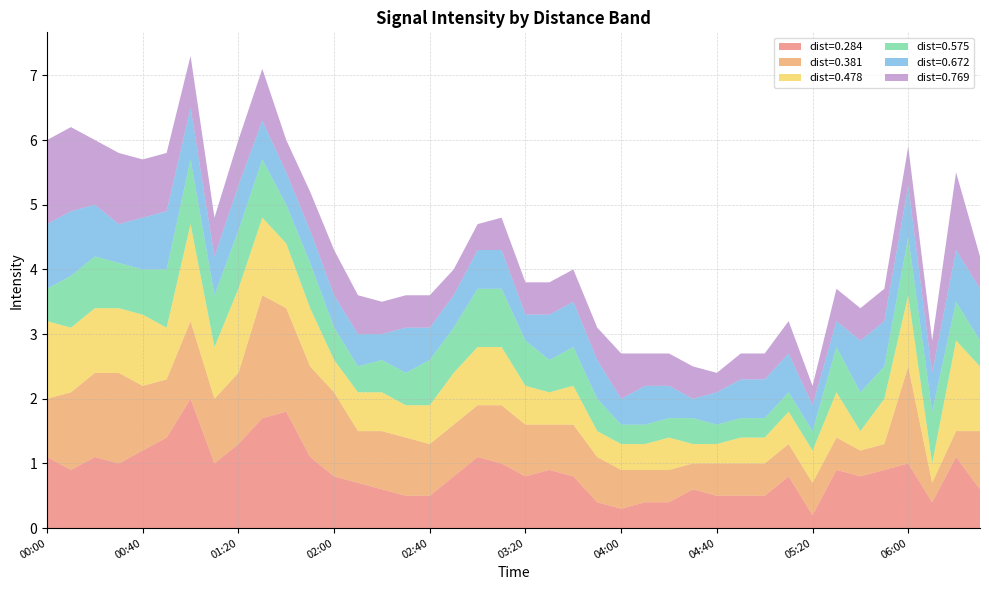

Reading left to right, transcribe all the data shown in this chart.

0.284: 1.1	0.9	1.1	1.0	1.2	1.4	2.0	1.0	1.3	1.7	1.8	1.1	0.8	0.7	0.6	0.5	0.5	0.8	1.1	1.0	0.8	0.9	0.8	0.4	0.3	0.4	0.4	0.6	0.5	0.5	0.5	0.8	0.2	0.9	0.8	0.9	1.0	0.4	1.1	0.6
0.381: 0.9	1.2	1.3	1.4	1.0	0.9	1.2	1.0	1.1	1.9	1.6	1.4	1.3	0.8	0.9	0.9	0.8	0.8	0.8	0.9	0.8	0.7	0.8	0.7	0.6	0.5	0.5	0.4	0.5	0.5	0.5	0.5	0.5	0.5	0.4	0.4	1.5	0.3	0.4	0.9
0.478: 1.2	1.0	1.0	1.0	1.1	0.8	1.5	0.8	1.3	1.2	1.0	0.9	0.5	0.6	0.6	0.5	0.6	0.8	0.9	0.9	0.6	0.5	0.6	0.4	0.4	0.4	0.5	0.3	0.3	0.4	0.4	0.5	0.5	0.7	0.3	0.7	1.1	0.3	1.4	1.0
0.575: 0.5	0.8	0.8	0.7	0.7	0.9	1.0	0.8	0.9	0.9	0.6	0.7	0.5	0.4	0.5	0.5	0.7	0.7	0.9	0.9	0.7	0.5	0.6	0.5	0.3	0.3	0.3	0.4	0.3	0.3	0.3	0.3	0.3	0.7	0.6	0.5	0.9	0.8	0.6	0.4
0.672: 1.0	1.0	0.8	0.6	0.8	0.9	0.8	0.6	0.7	0.6	0.5	0.5	0.5	0.5	0.4	0.7	0.5	0.5	0.6	0.6	0.4	0.7	0.7	0.6	0.4	0.6	0.5	0.3	0.5	0.6	0.6	0.6	0.4	0.4	0.8	0.7	0.8	0.6	0.8	0.8
0.769: 1.3	1.3	1.0	1.1	0.9	0.9	0.8	0.6	0.7	0.8	0.5	0.6	0.7	0.6	0.5	0.5	0.5	0.4	0.4	0.5	0.5	0.5	0.5	0.5	0.7	0.5	0.5	0.5	0.3	0.4	0.4	0.5	0.3	0.5	0.5	0.5	0.6	0.5	1.2	0.5